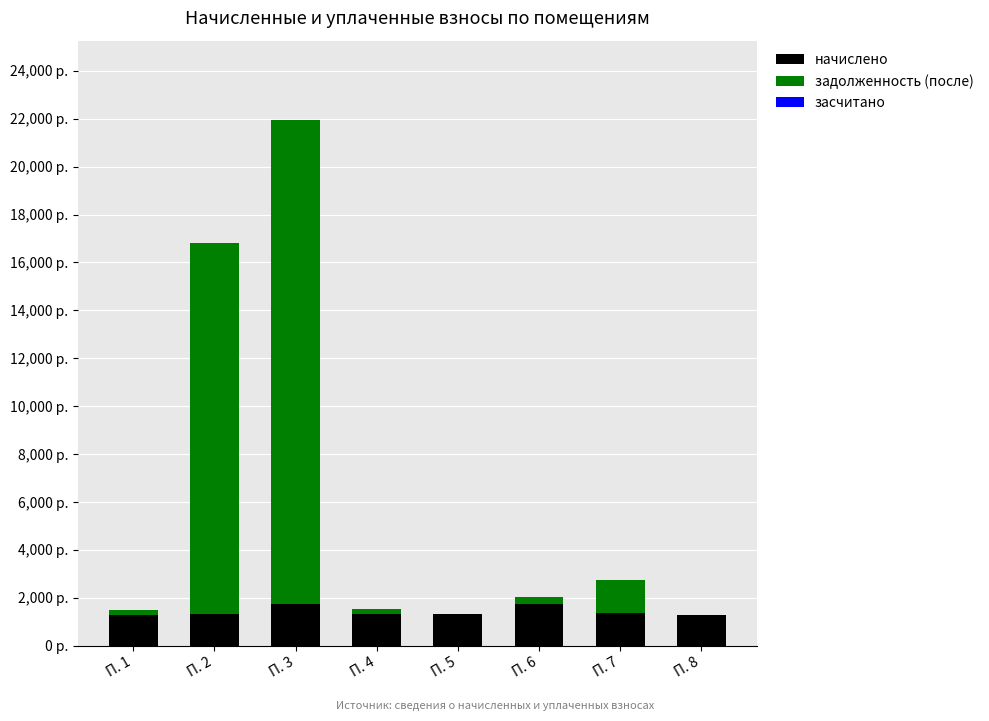

Which series has the widest spread of values?

задолженность (после)